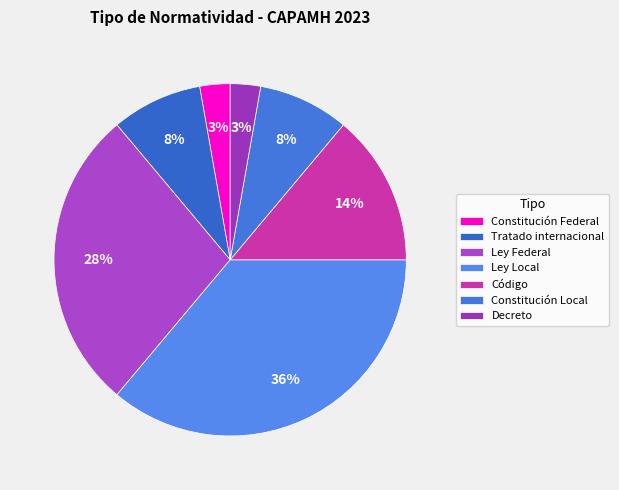

How many segments does this pie chart have?

7